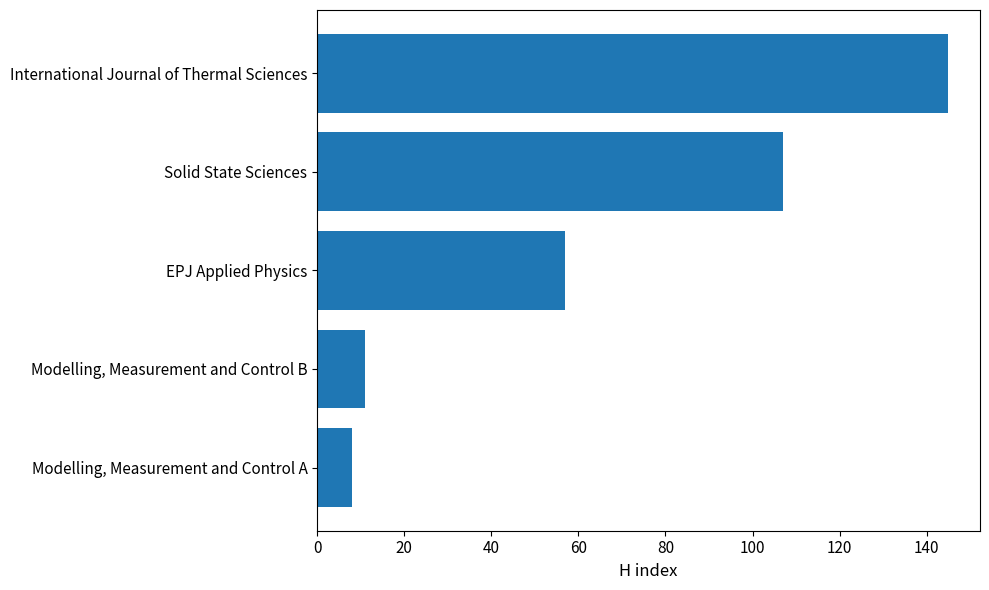

What is the sum of all values?

328